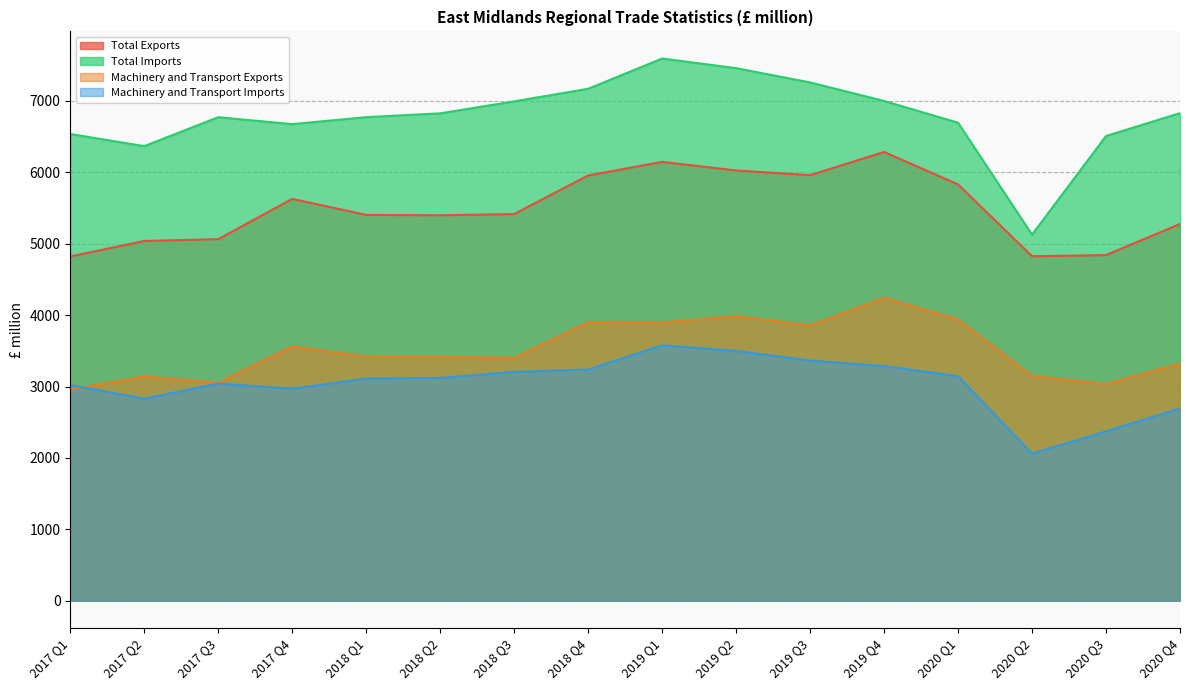

How many lines are shown in the chart?

4